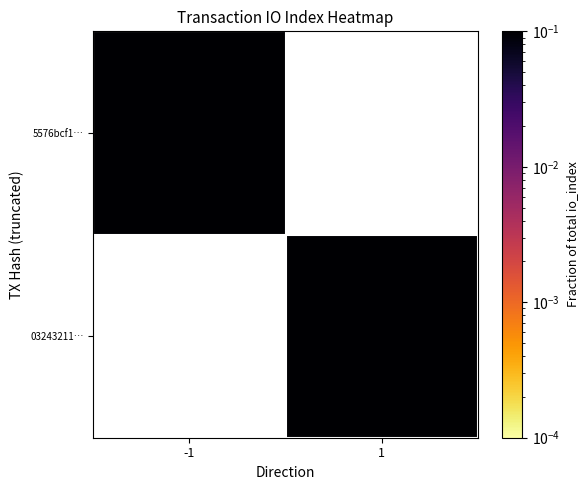

Read the 03243211… value at 1.

0.3